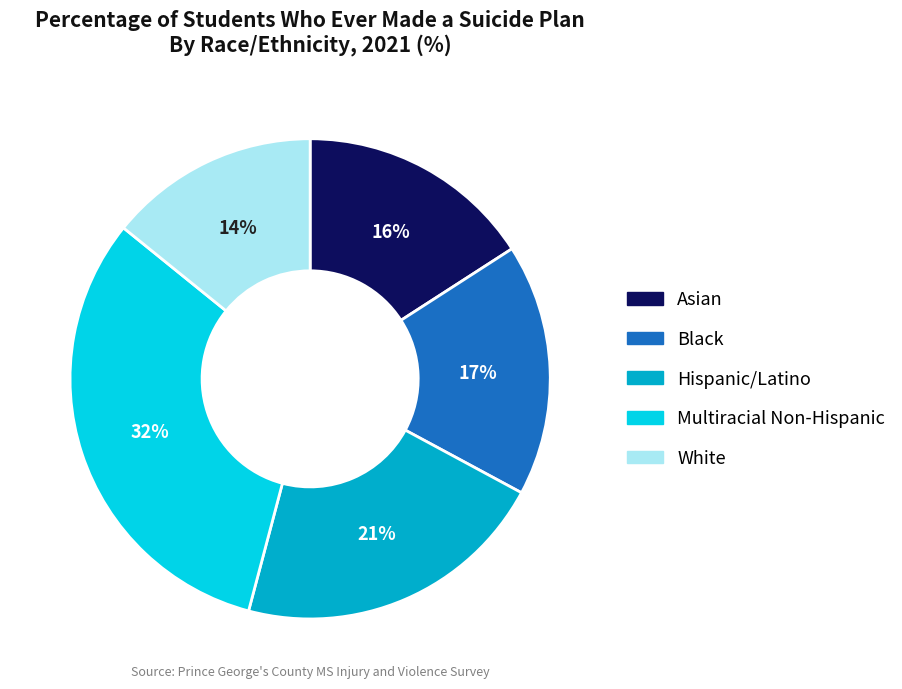

Is there a majority slice in this chart?

No